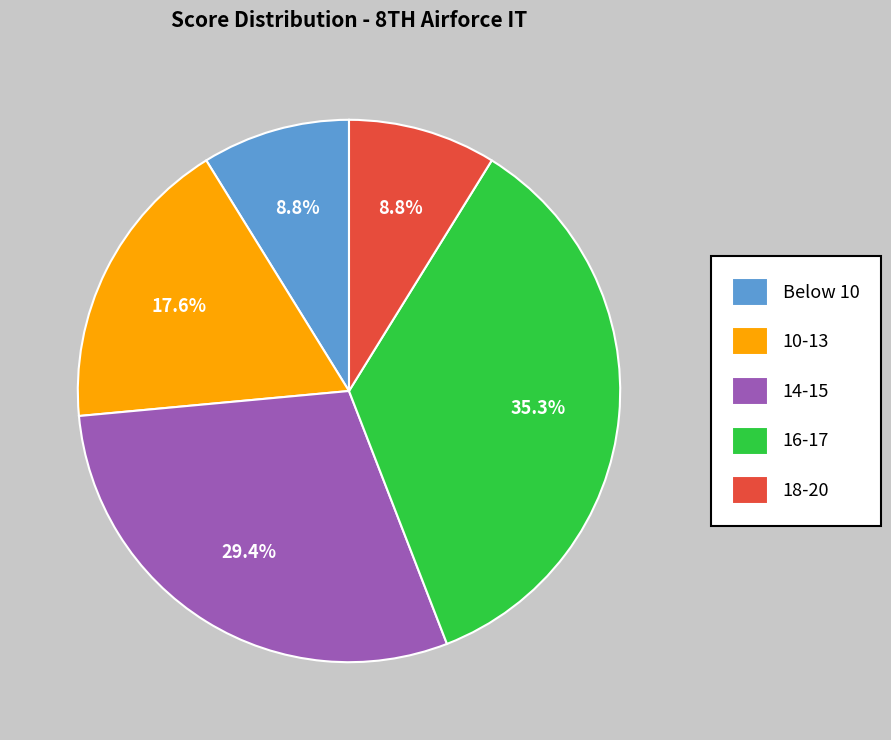

What percentage is NOT represented by 18-20?

91.2%